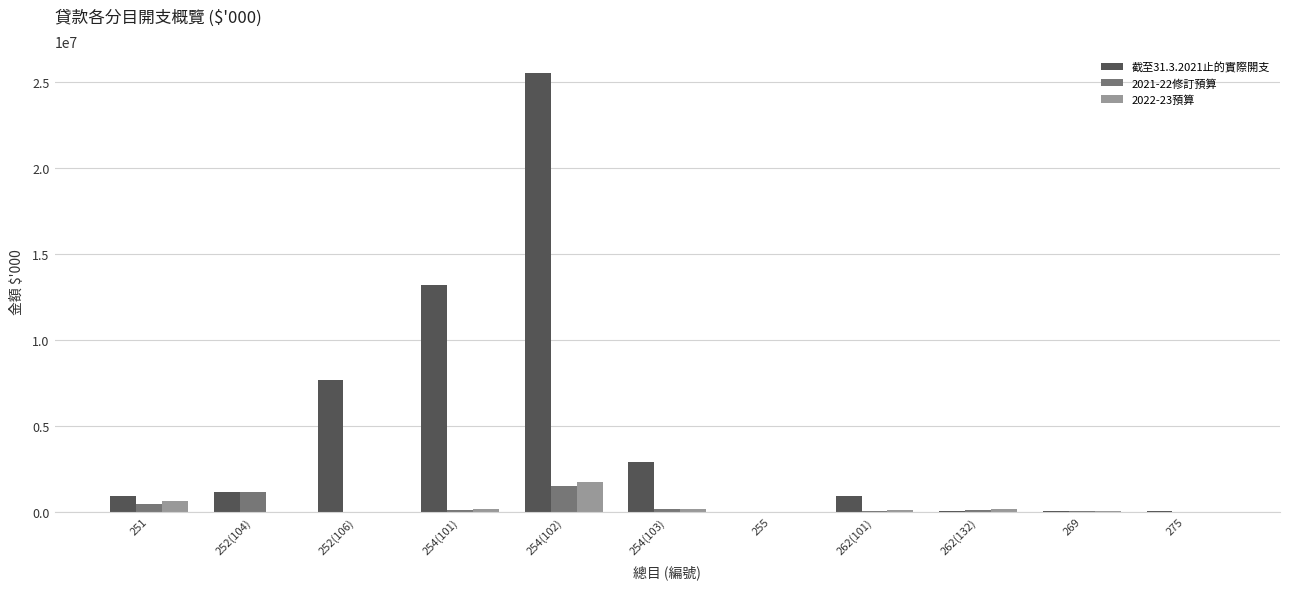

How many categories are shown in the chart?

11